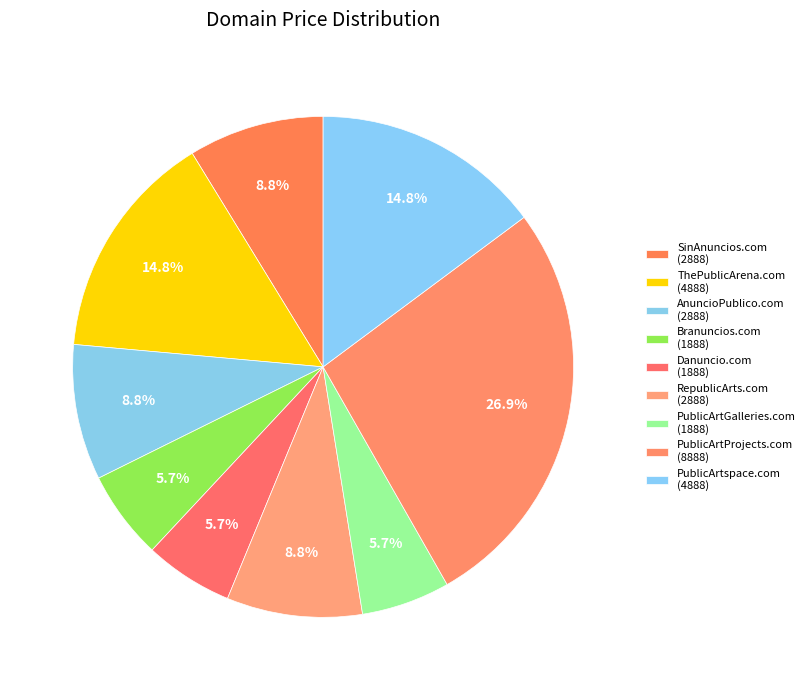

How many slices are in this pie chart?

9